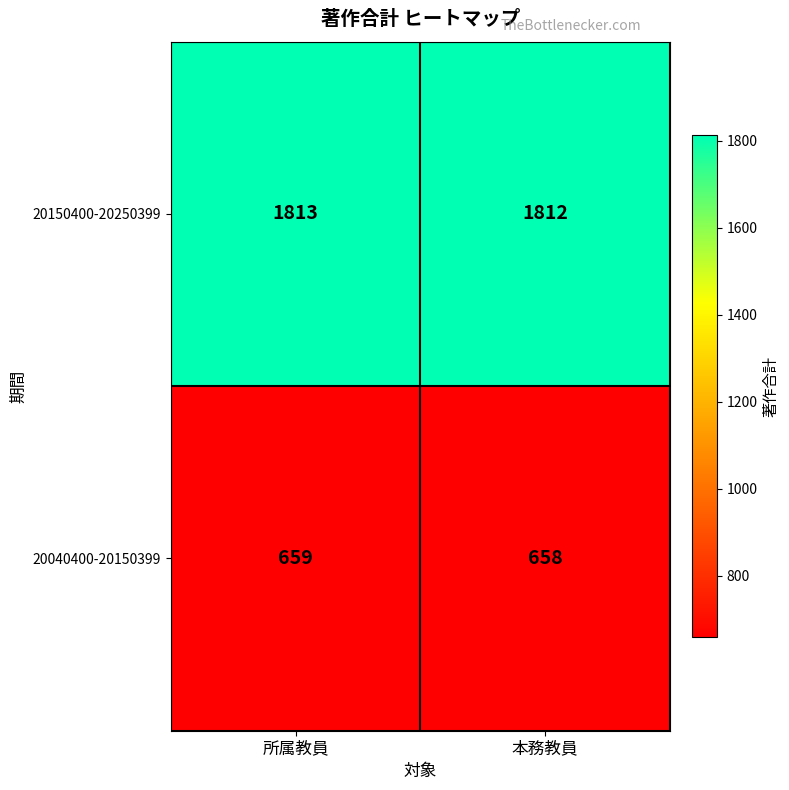

At which label is 20040400-20150399 closest to 658?

本務教員